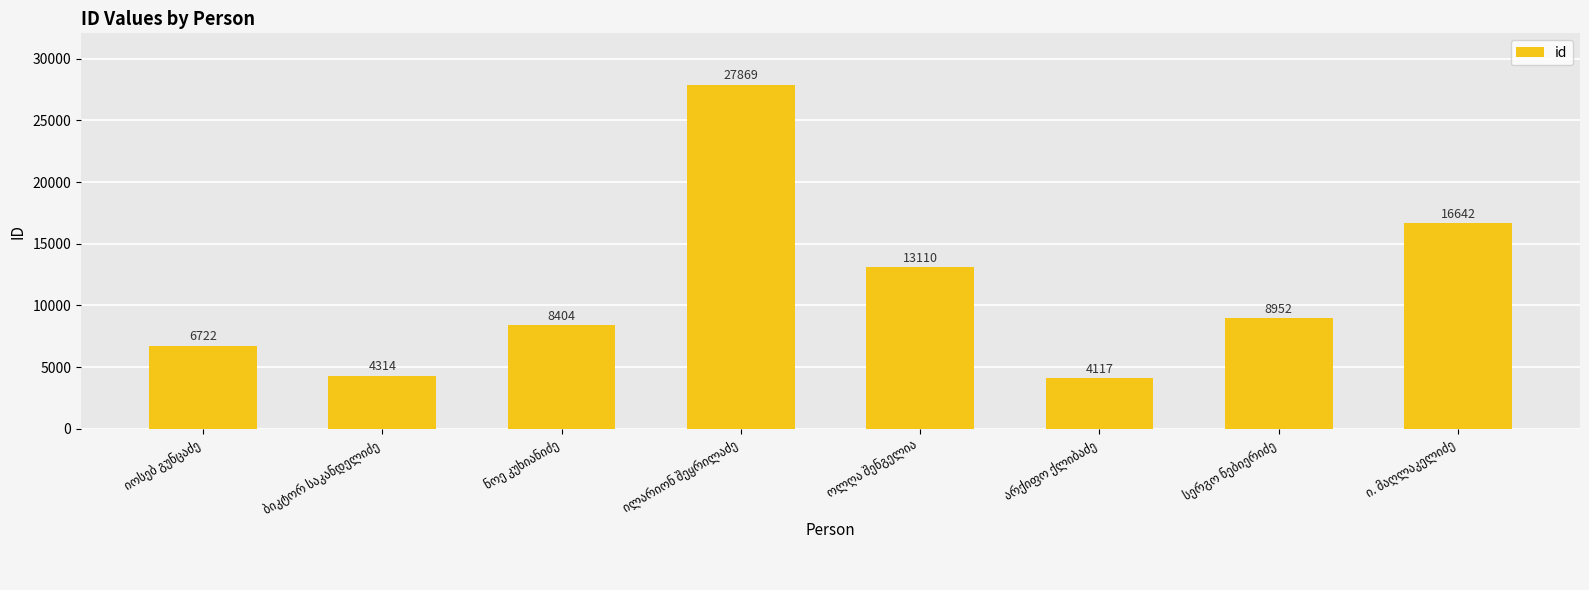

What is the average value?

11266